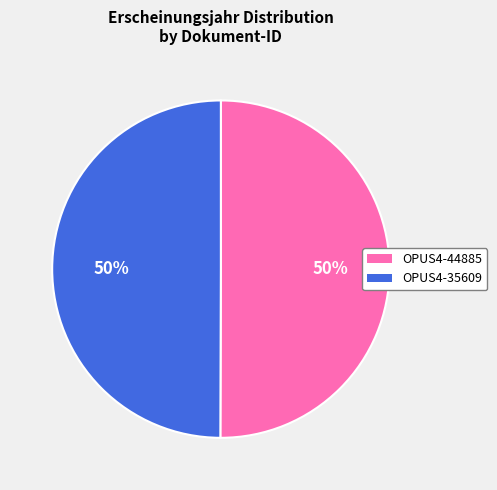

What percentage is the OPUS4-35609 slice, to the nearest percent?

50%